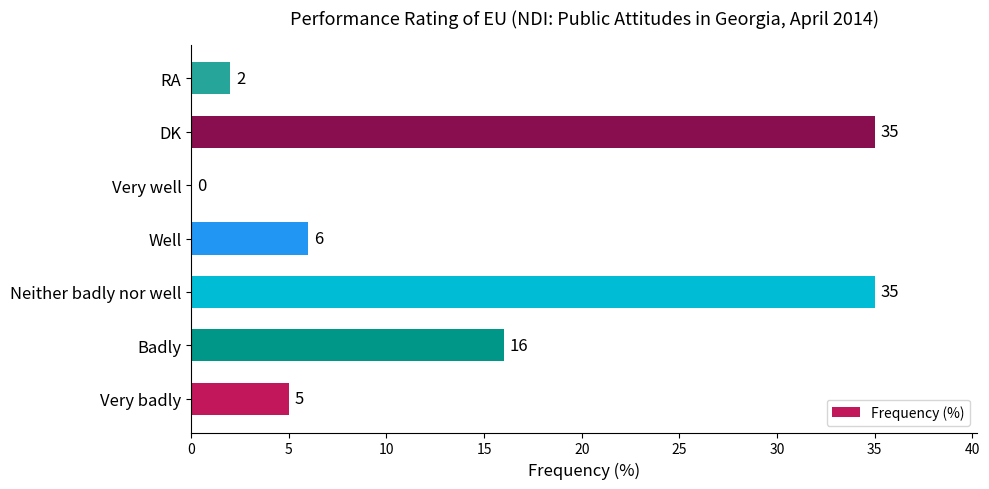

At which label is the value closest to 17?

Badly